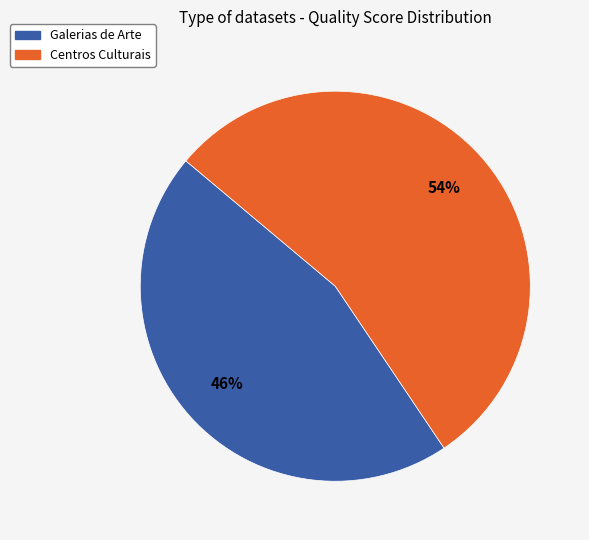

Rank the categories by value from lowest to highest.

Galerias de Arte, Centros Culturais